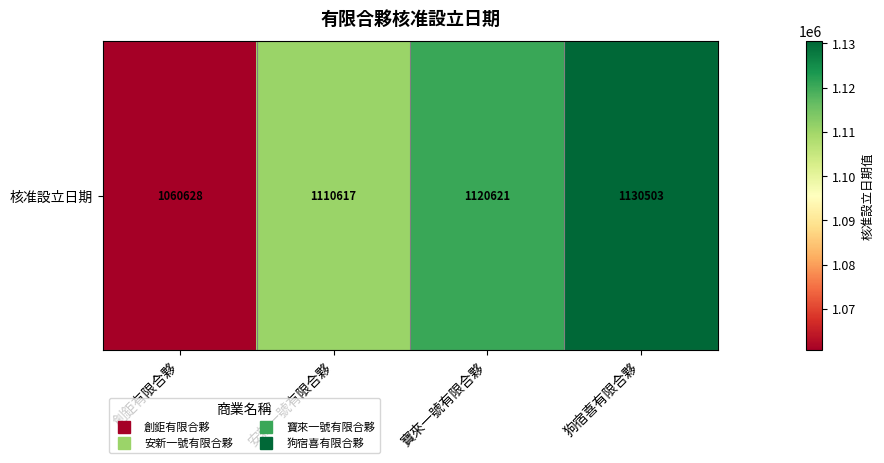

Reading right to left, list all the values displayed in this chart.

狗宿喜有限合夥=1130503	寶來一號有限合夥=1120621	安新一號有限合夥=1110617	創鉅有限合夥=1060628